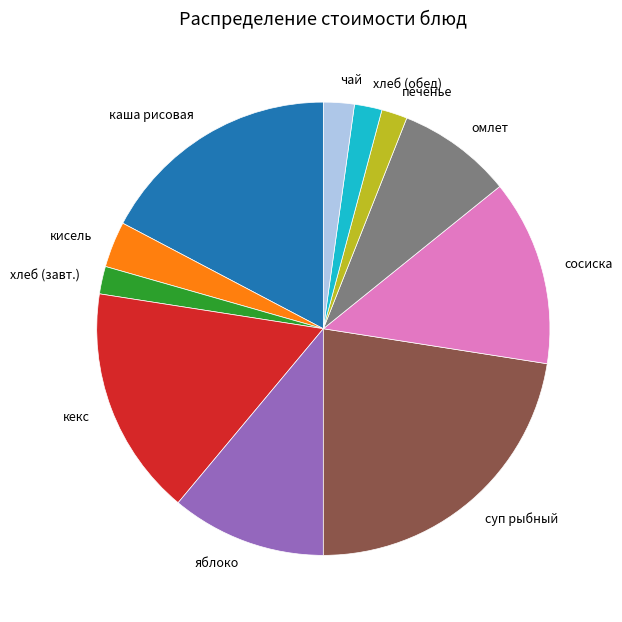

Combined, do хлеб (обед) and суп рыбный account for over 50%?

No